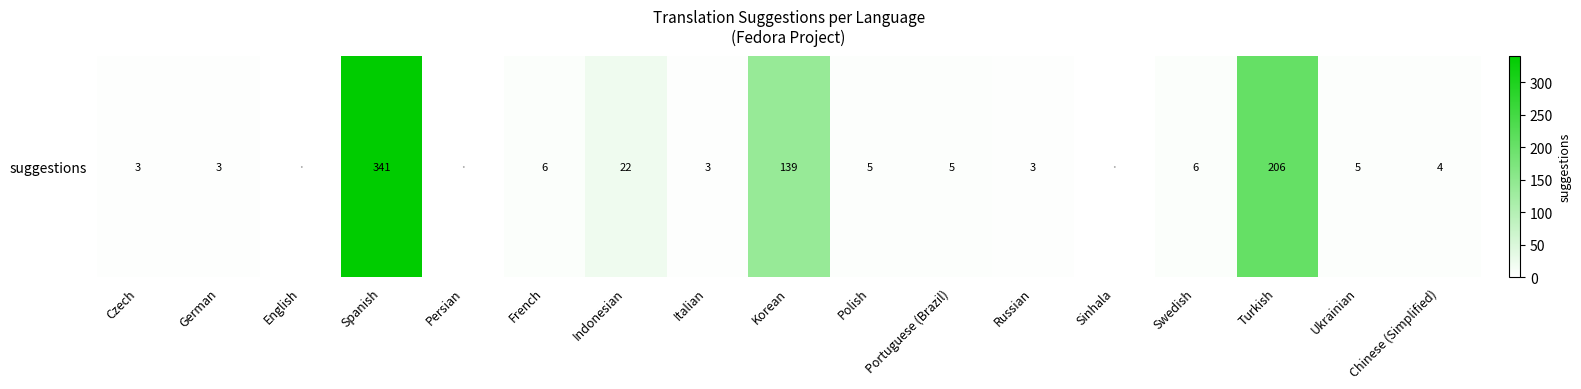

Which has a higher value, Ukrainian or Russian?

Ukrainian